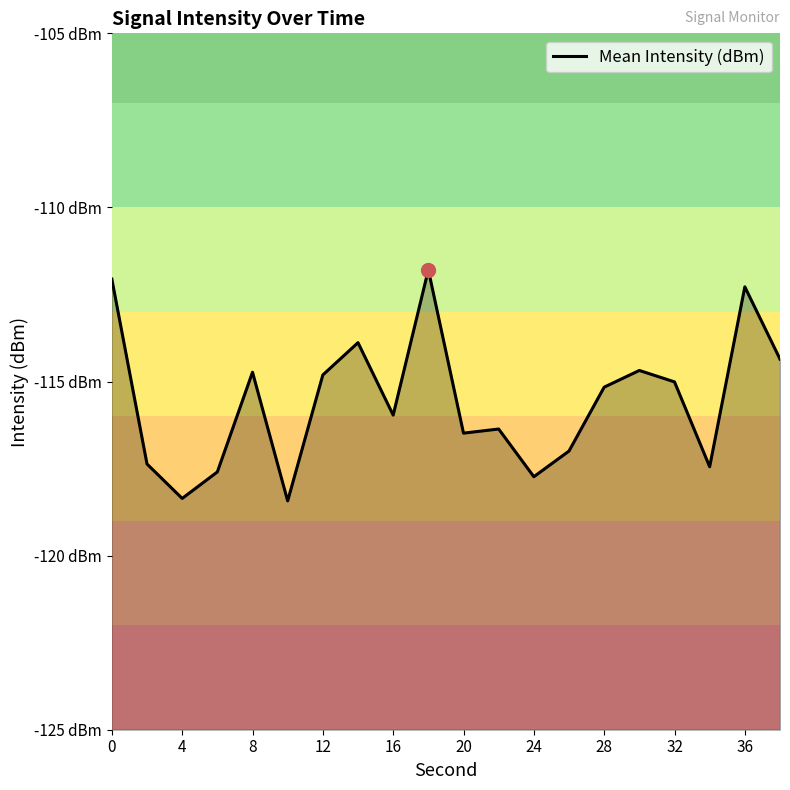

How many interior local peaks (higher than both neighbors) does the data have?

6